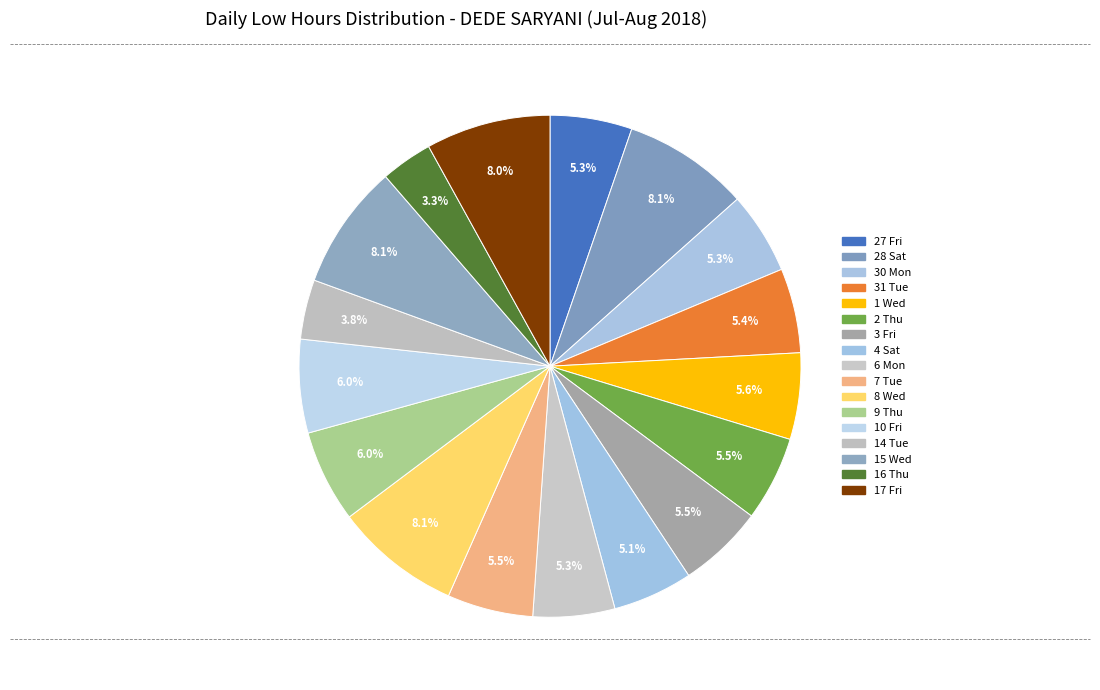

How many slices are in this pie chart?

17